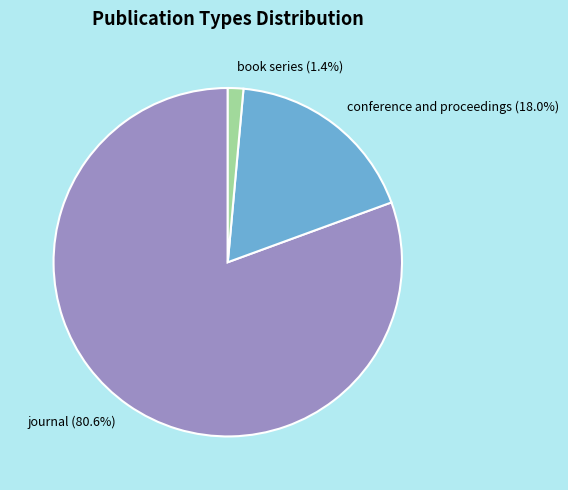

Rank the categories by value from highest to lowest.

journal, conference and proceedings, book series